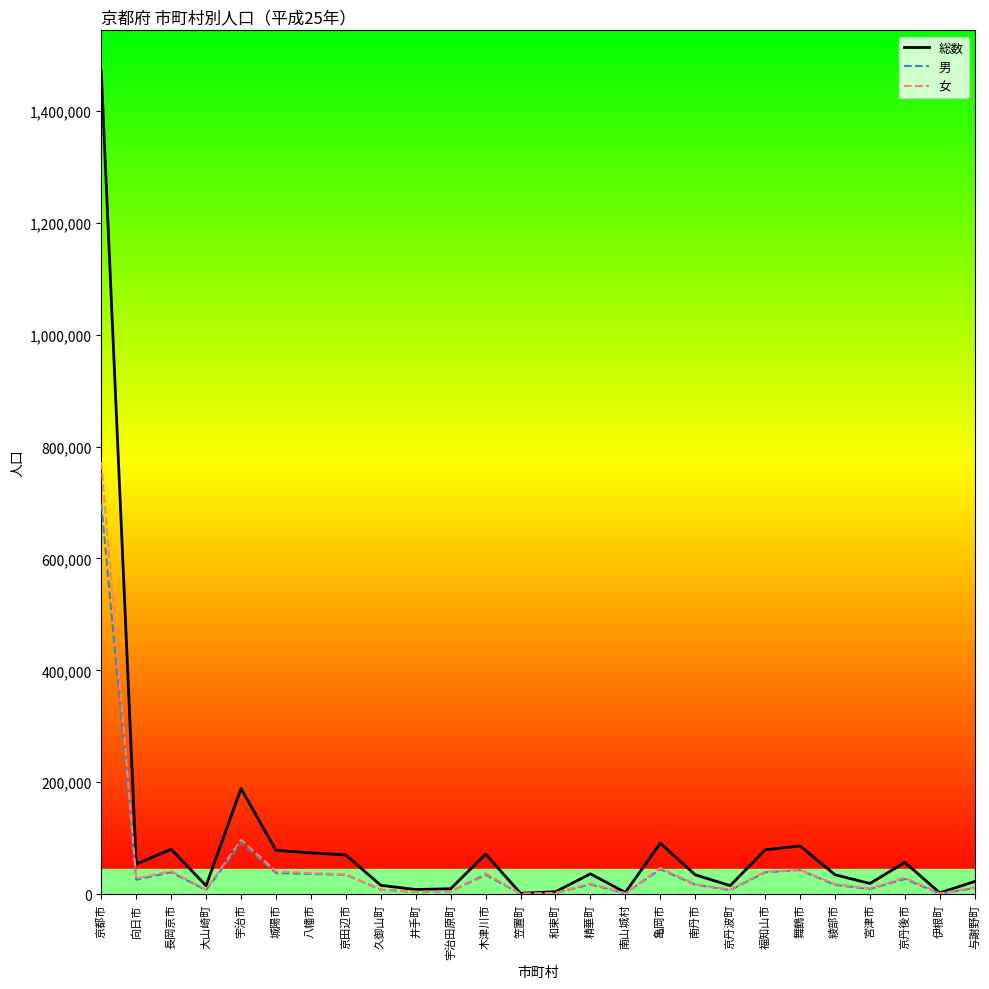

Which series has the largest range (max minus min)?

総数